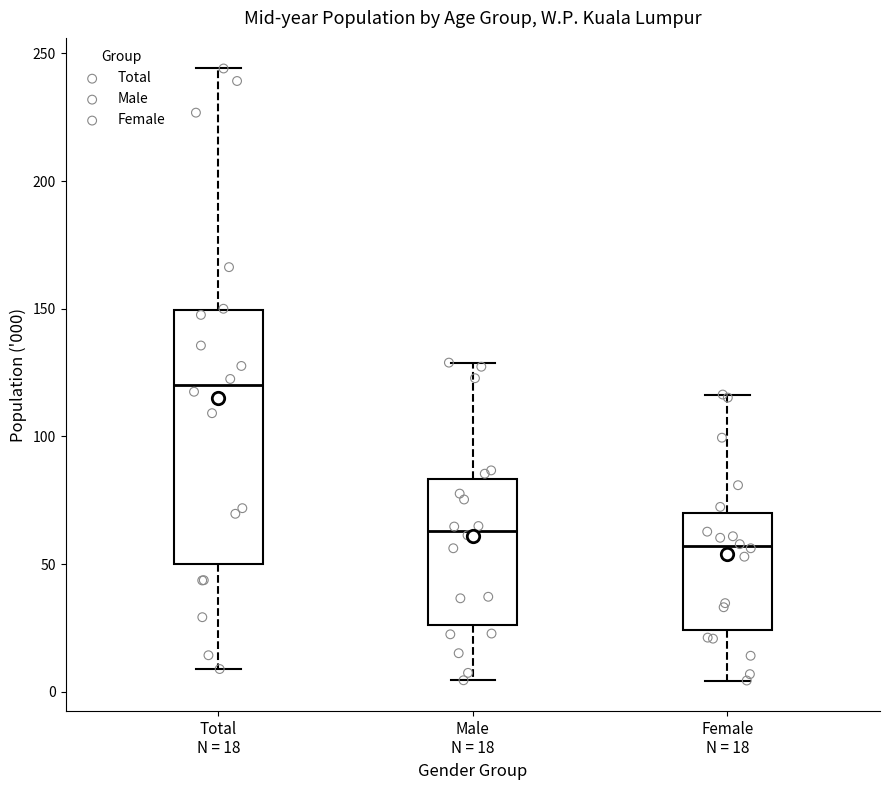

Reading left to right, read every box against the y-axis: the position of its median line, the range the box covers, and the ends of its whiskers. The values are not printed on the chart, so give them approximately, as read against the axis.

Total N = 18: median 120, box 50 to 150, whiskers 10 to 245
Male N = 18: median 65, box 25 to 85, whiskers 5 to 130
Female N = 18: median 55, box 25 to 70, whiskers 5 to 115